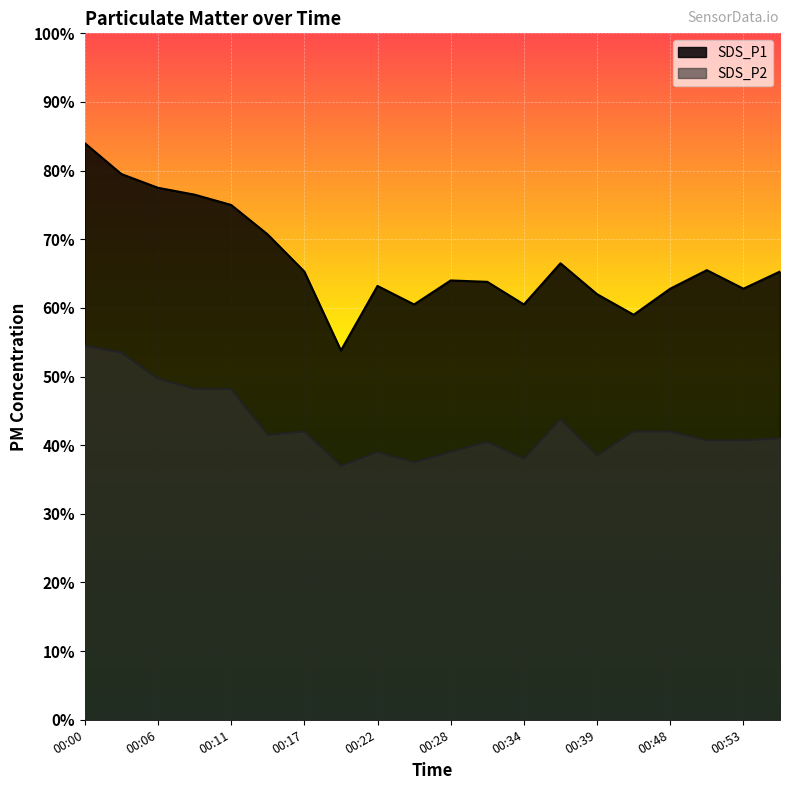

Is it true that SDS_P2 equals 4.0 at 00:31?

True